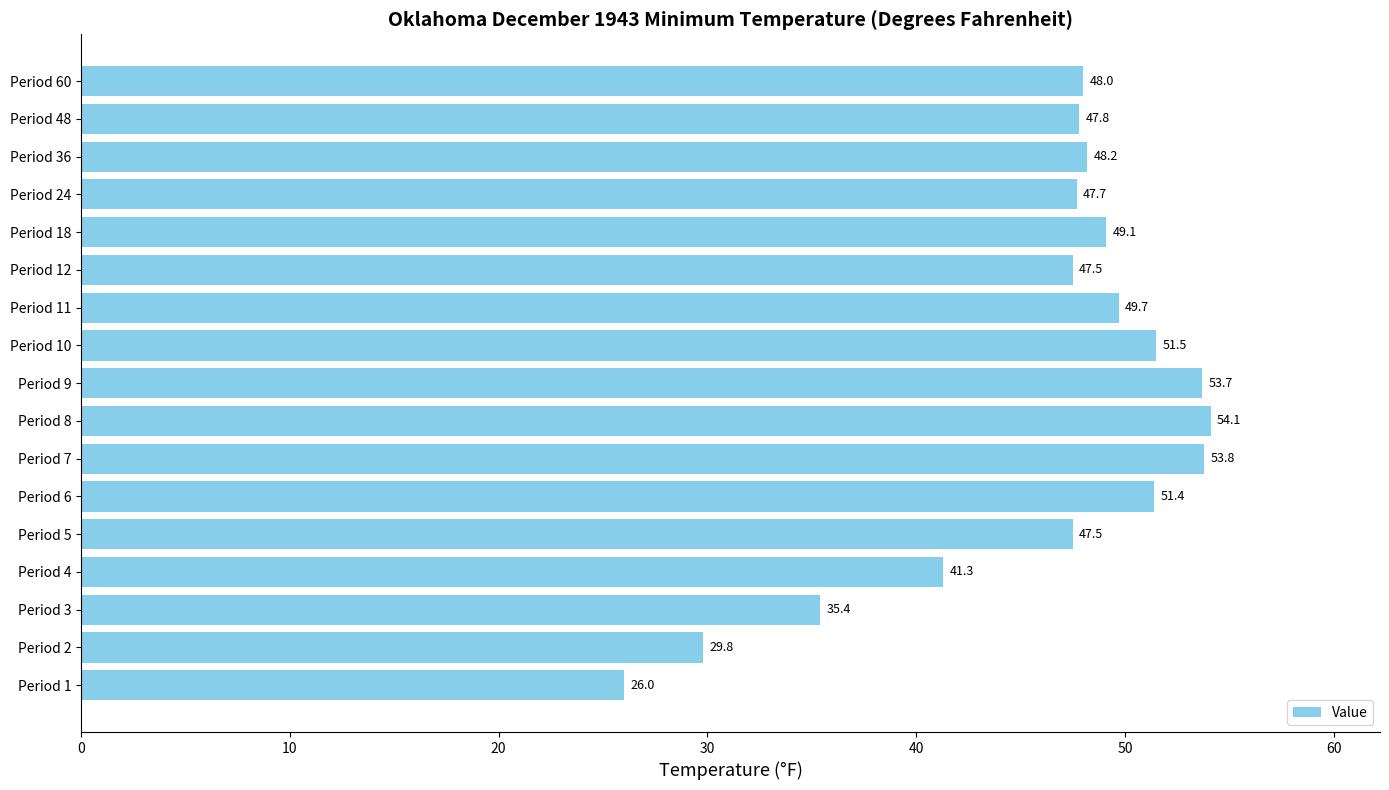

How many bars are there in total?

17